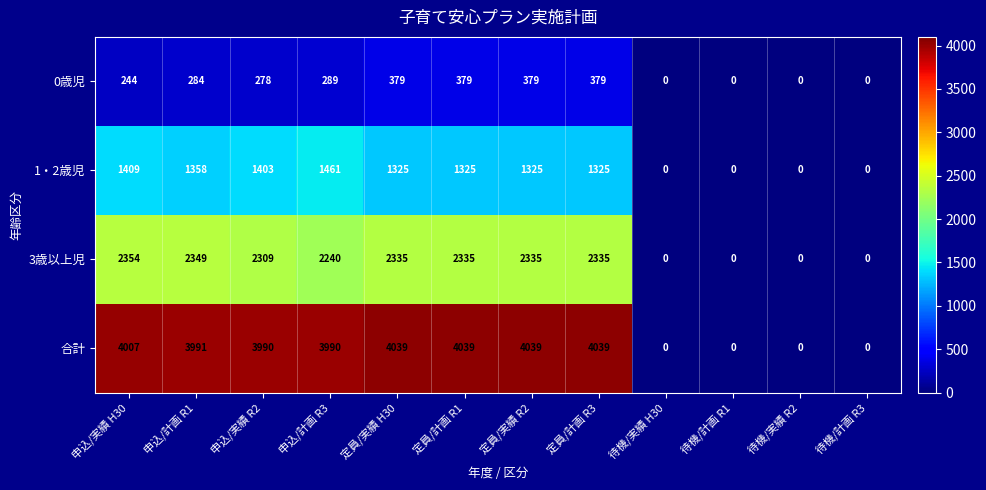

How many 0歳児 values are between 0 and 379?

12